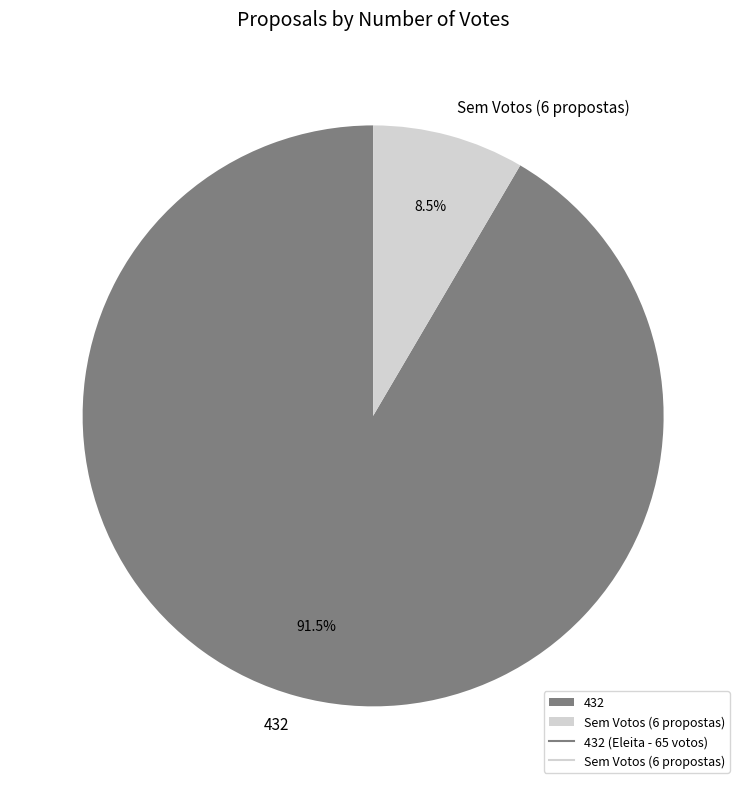

Count the number of slices in the pie.

2